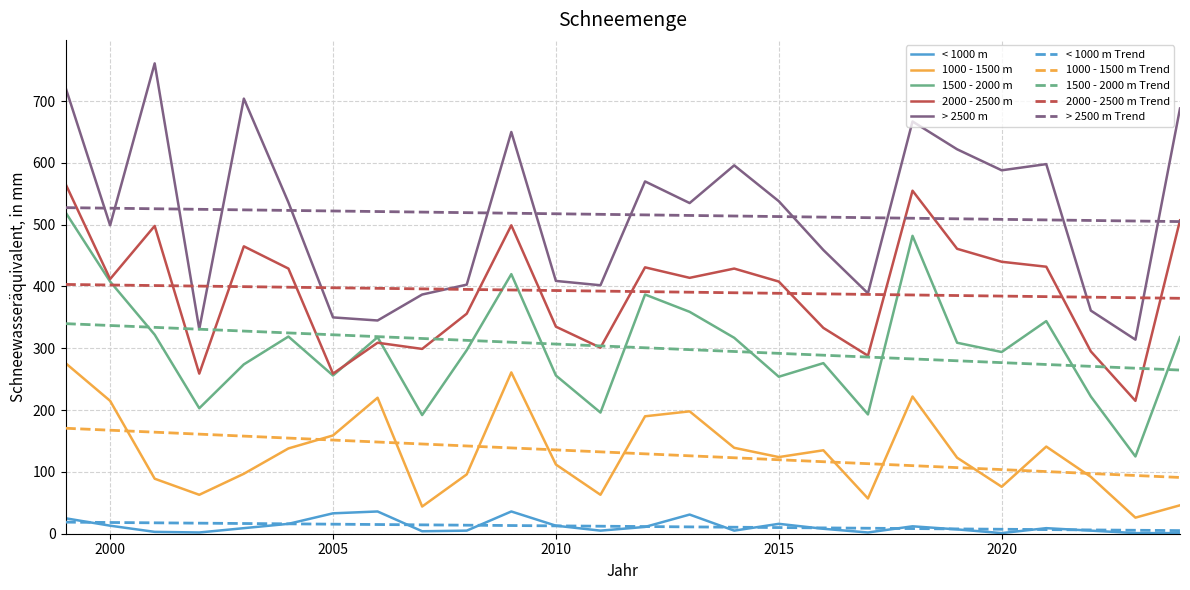

True or false: 2000 - 2500 m and < 1000 m intersect in this chart.

False